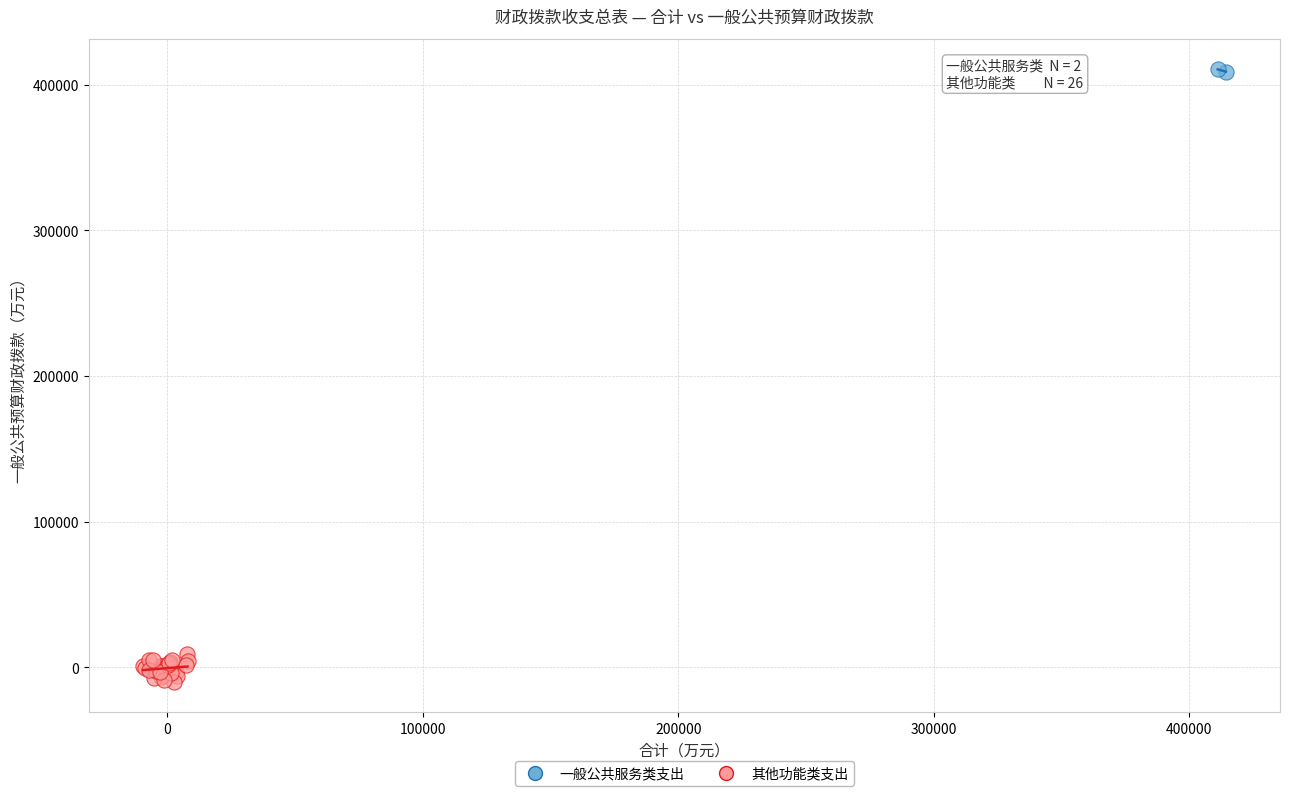

Which series reaches the maximum Y coordinate?

一般公共服务类支出